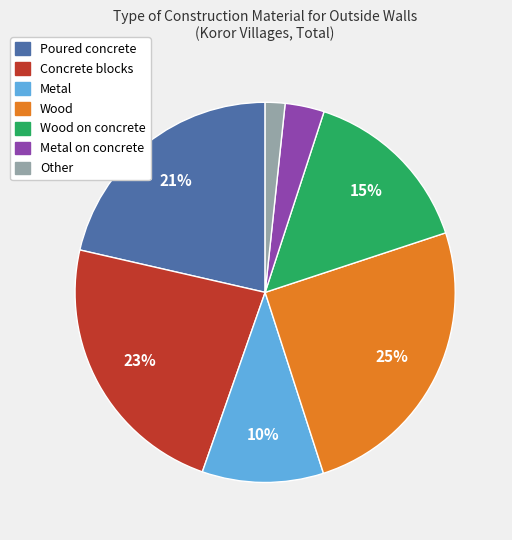

Is there any slice that represents more than half of the pie?

No